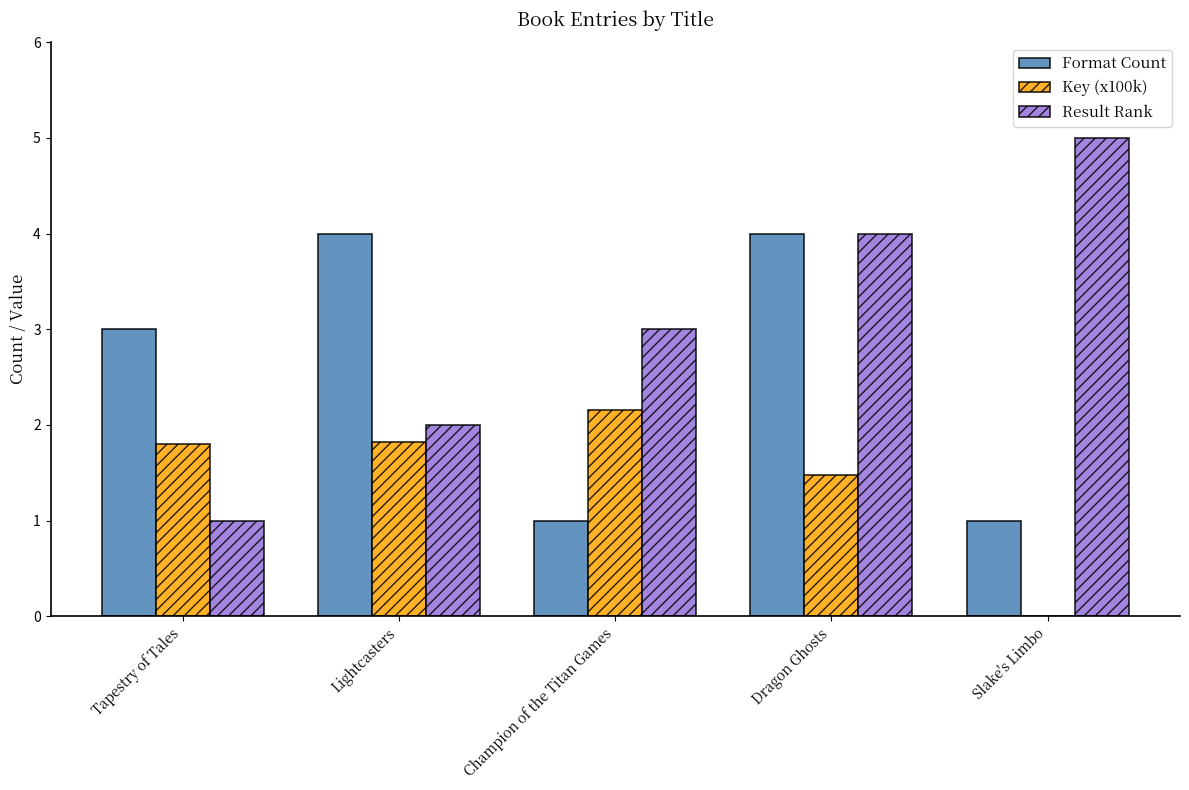

What is the average value of the Key (x100k) series?

1.5